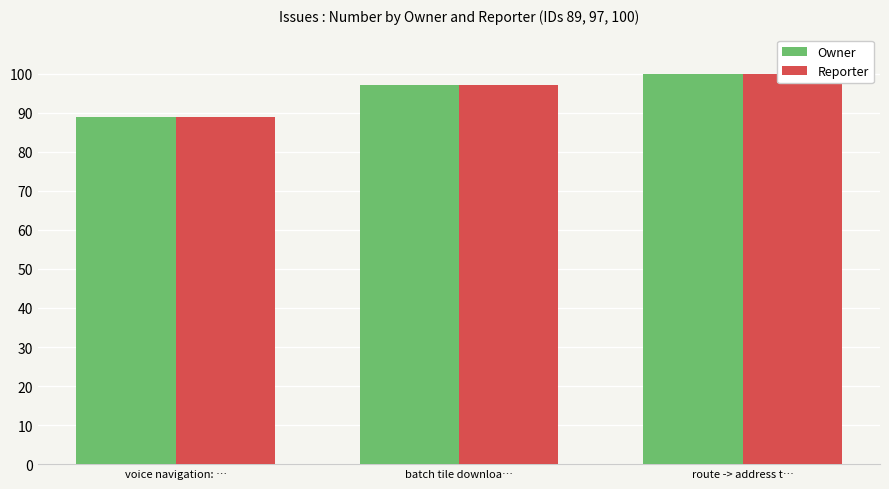

Where does the Owner series first go above 97?

route -> address t…